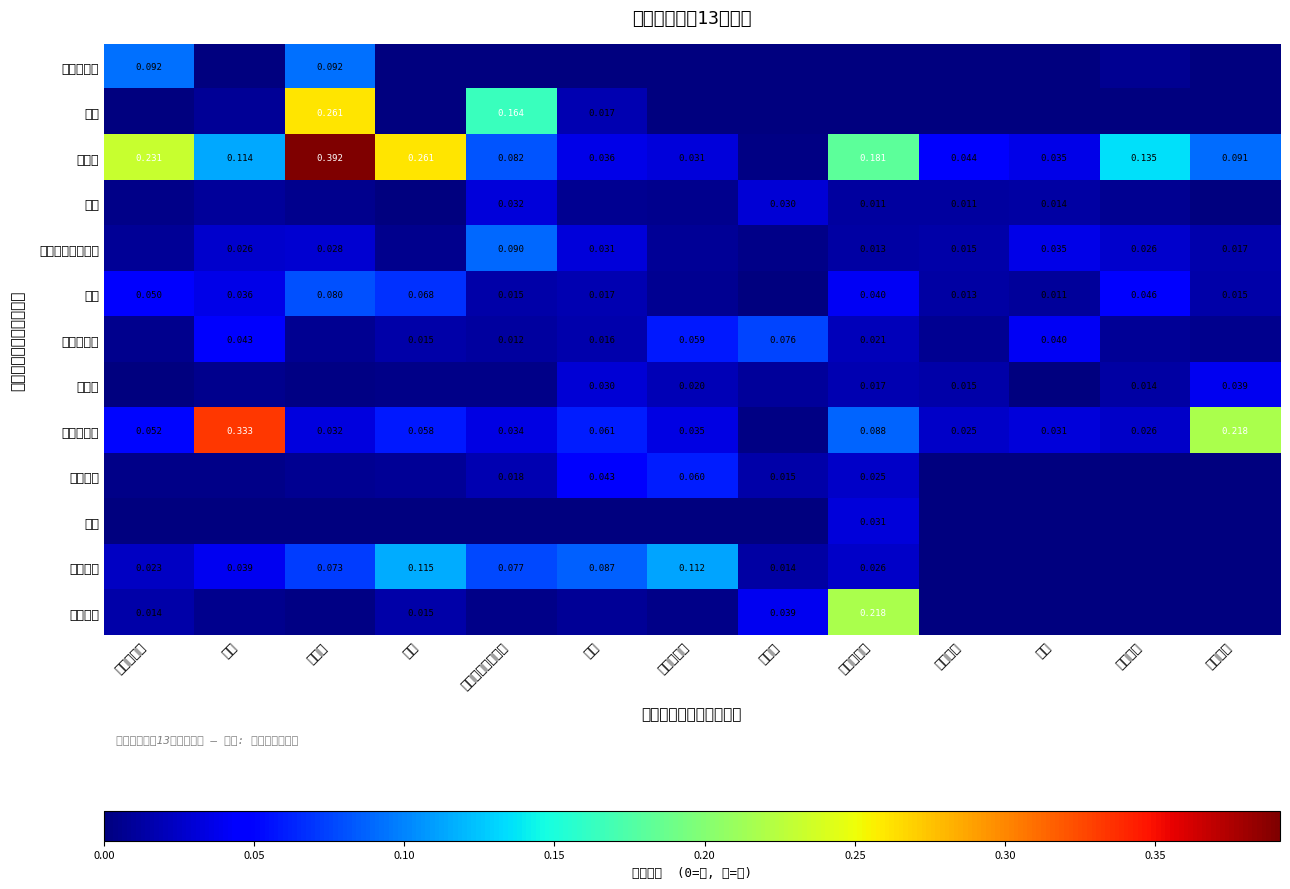

At 情報通信, list the series in order from smallest to largest.

農林水産業, 鉱業, 情報通信, 公務, サービス, 分類不明, 金融・保険, 建設, 商業, 電力・ガス・水道, 不動産, 運輸・郵便, 製造業